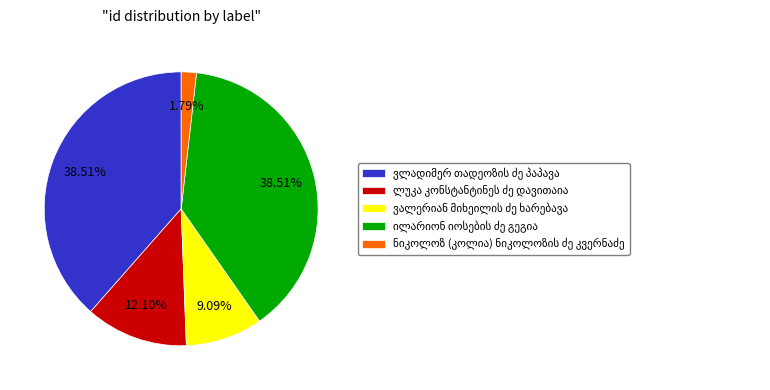

Is there any slice that represents more than half of the pie?

No